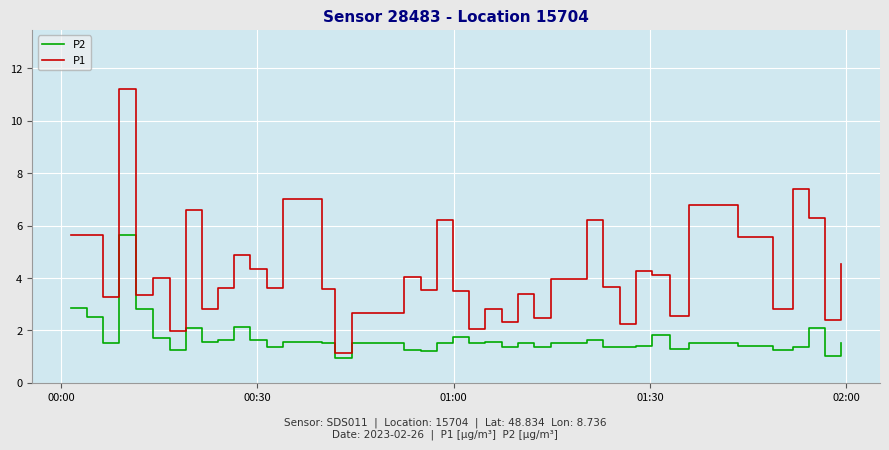

Which series has the widest spread of values?

P1